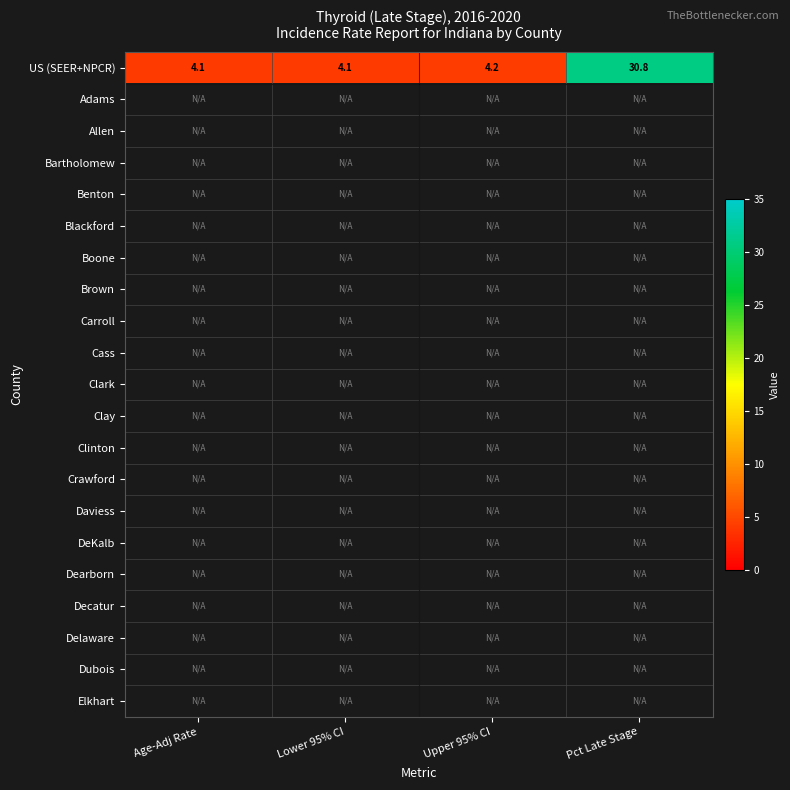

What is the average value of the US (SEER+NPCR) series?

10.8